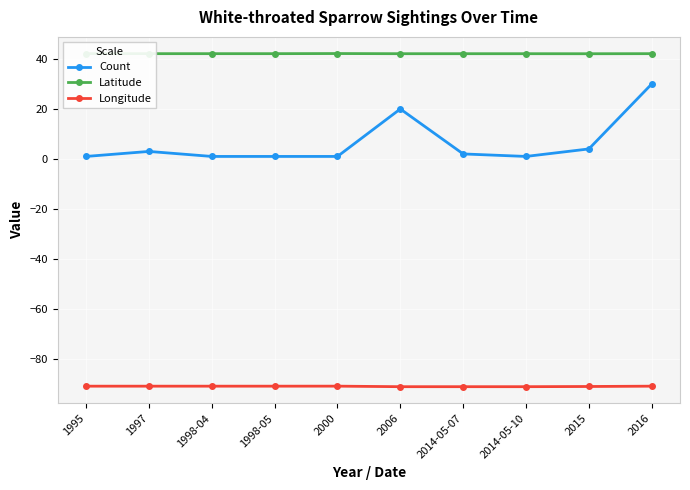

Where does the Count series first go above 2?

1997